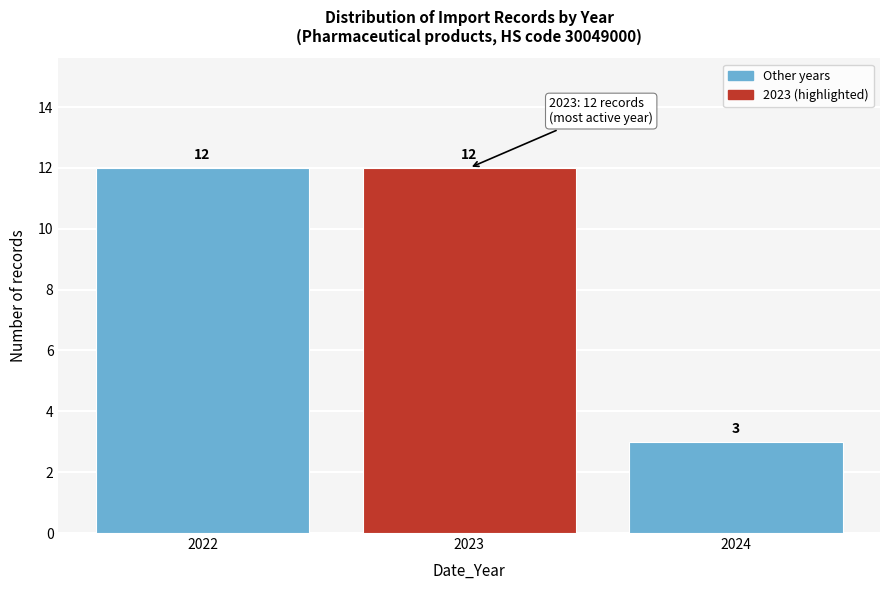

Reading left to right, list all the values displayed in this chart.

2022=12	2023=12	2024=3